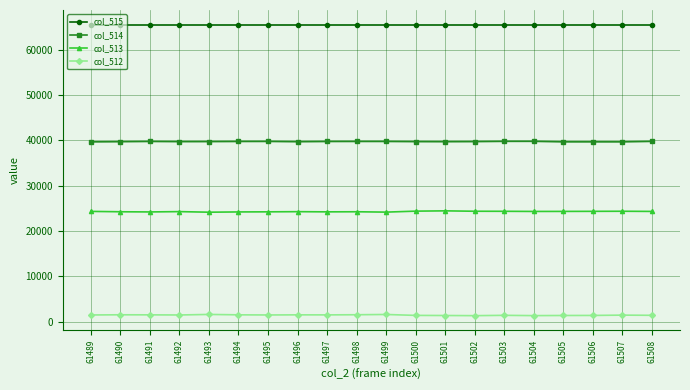

What is the value of the col_515 point at the 18th from the left?

65535